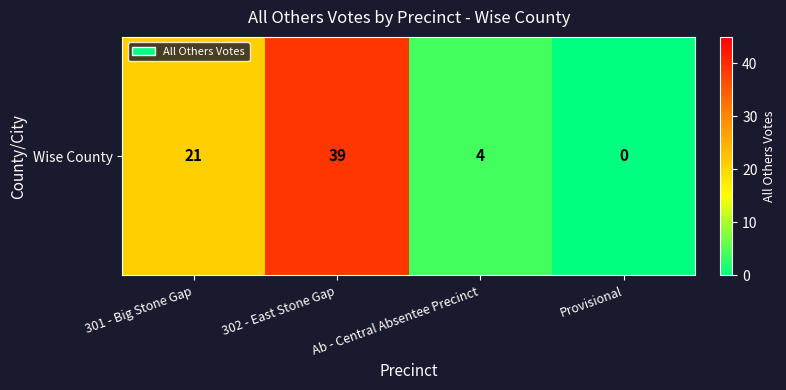

How many values are below 21?

2